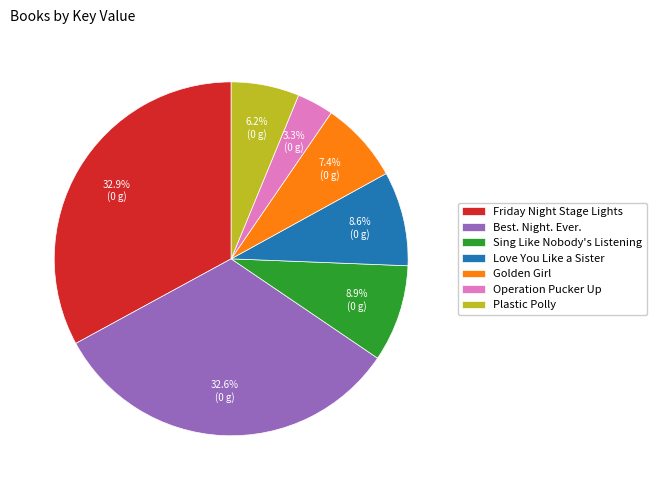

To the nearest percent, what portion does Friday Night Stage Lights represent?

33%